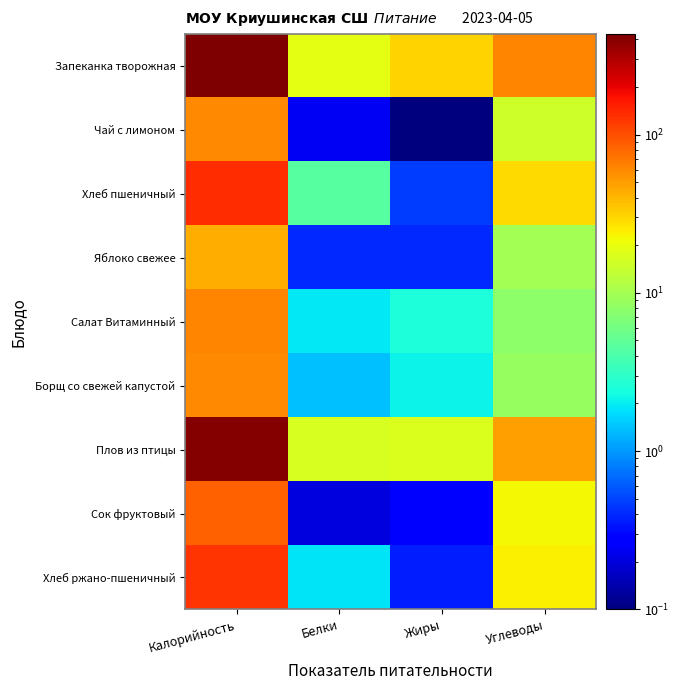

Which series has the largest total across all categories?

Запеканка творожная